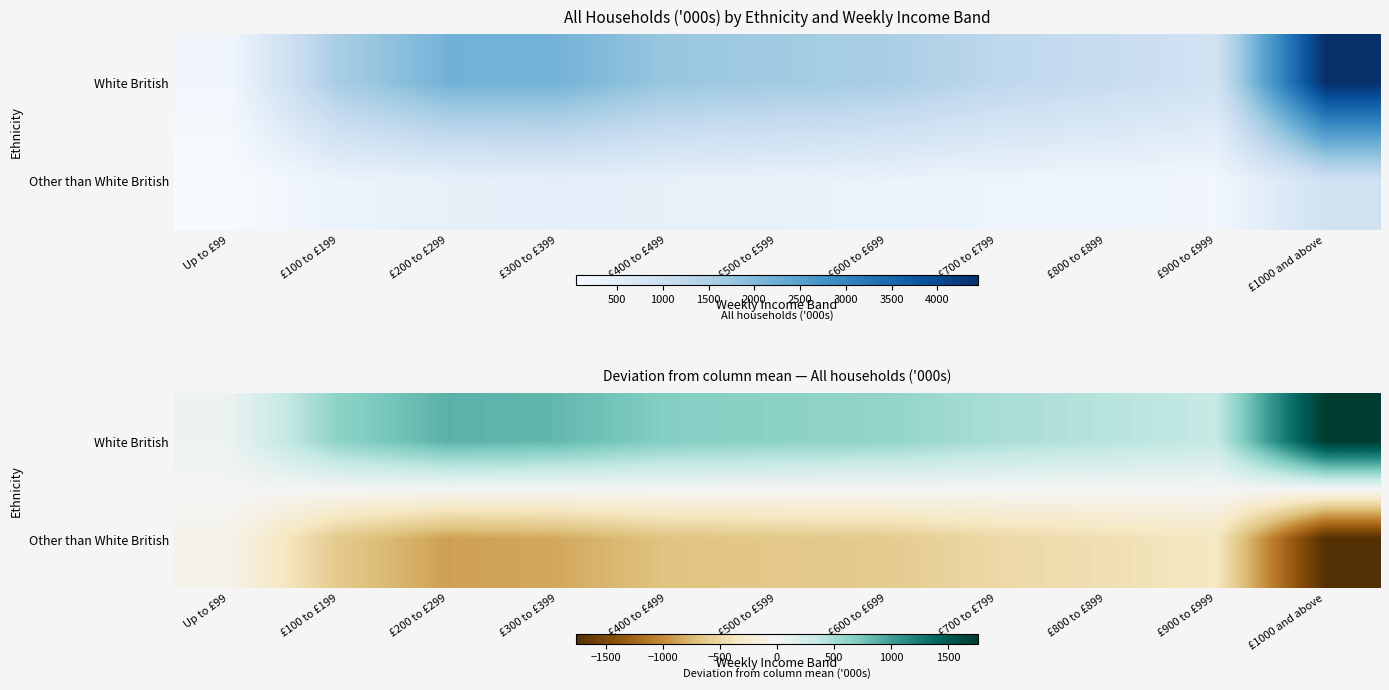

What is the maximum value for White British?

1761.0